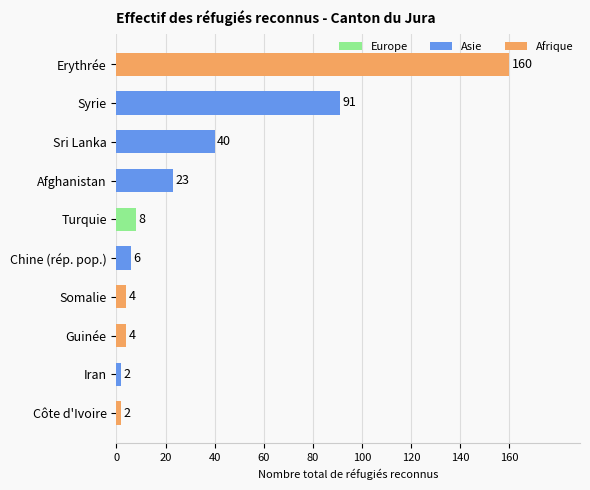

What is the label of the 4th bar from the top?

Afghanistan